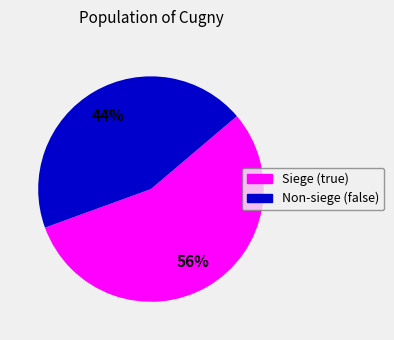

To the nearest percent, what is the average slice percentage?

50%